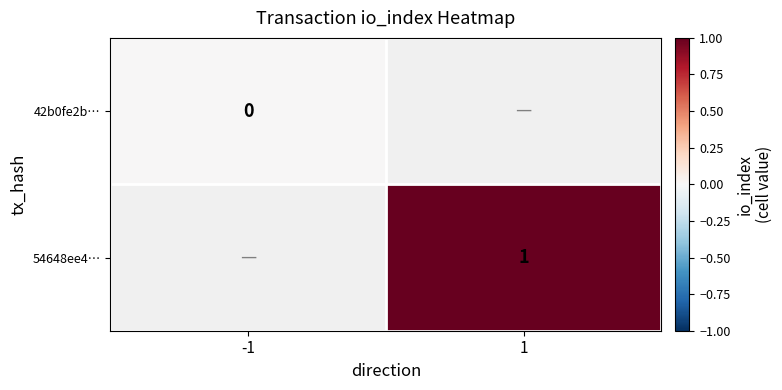

Is the value of 42b0fe2b… at -1 greater than the value of 54648ee4… at 1?

No